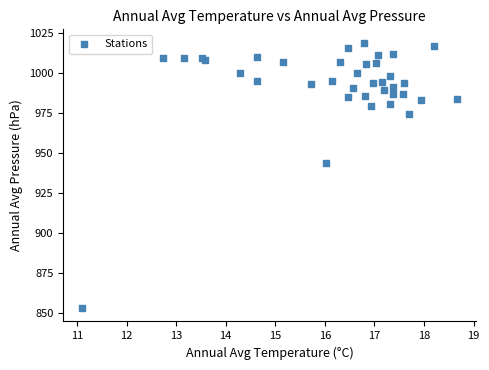

What Y value in the scatter plot is closest to 935?

943.3